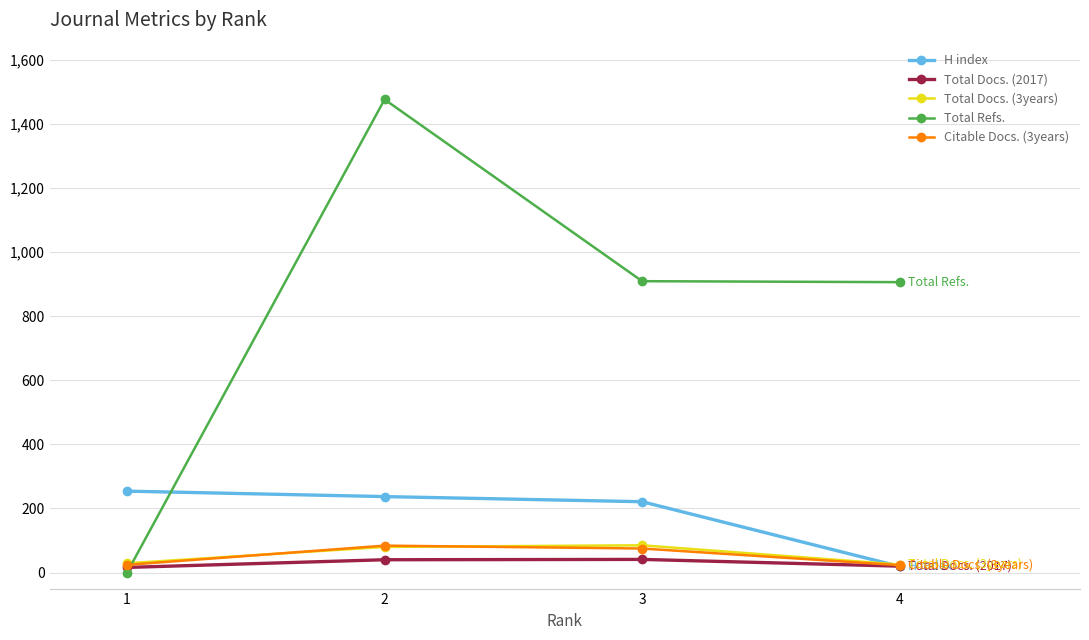

The Citable Docs. (3years) series shows 84 at 2. True or false?

True